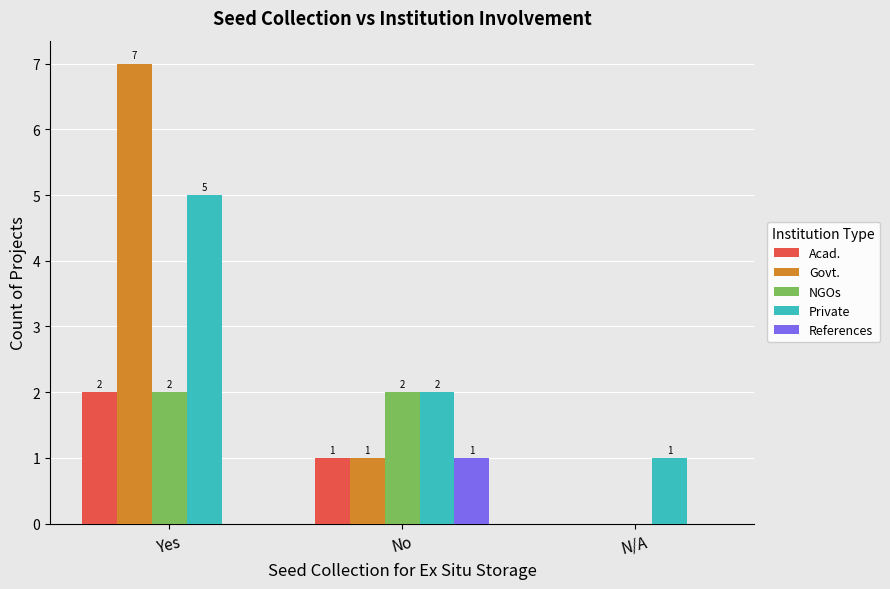

What is the total value across all series at No?

7